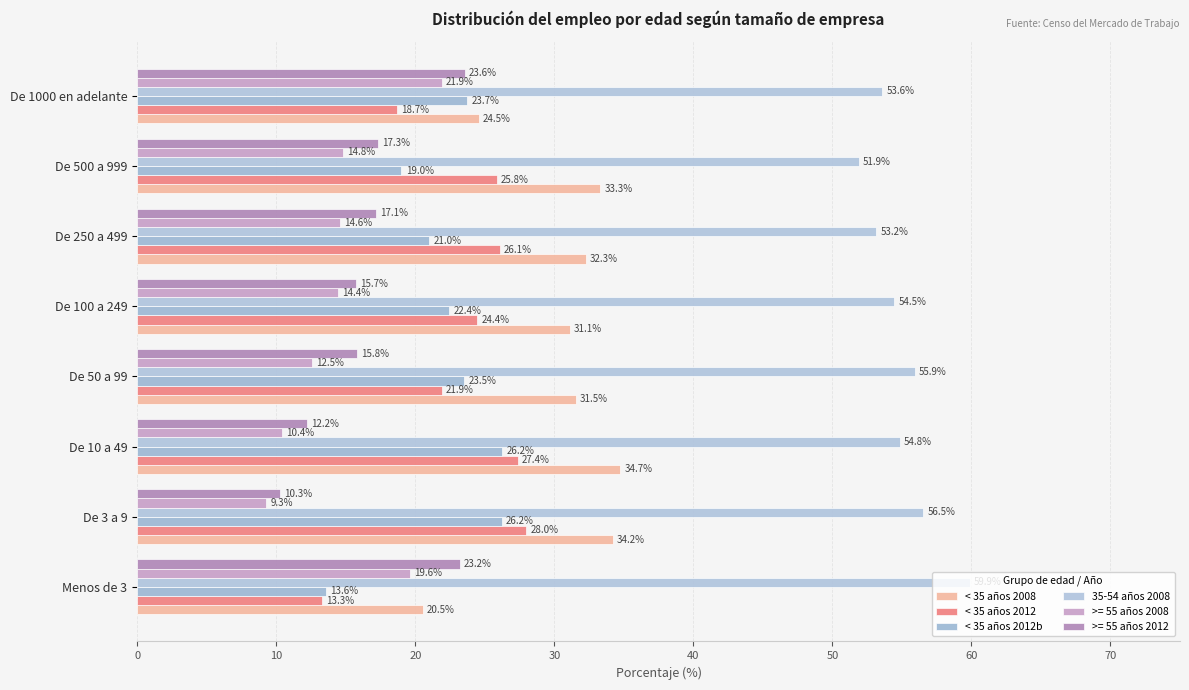

How many values in the < 35 años 2008 series exceed 32?

4